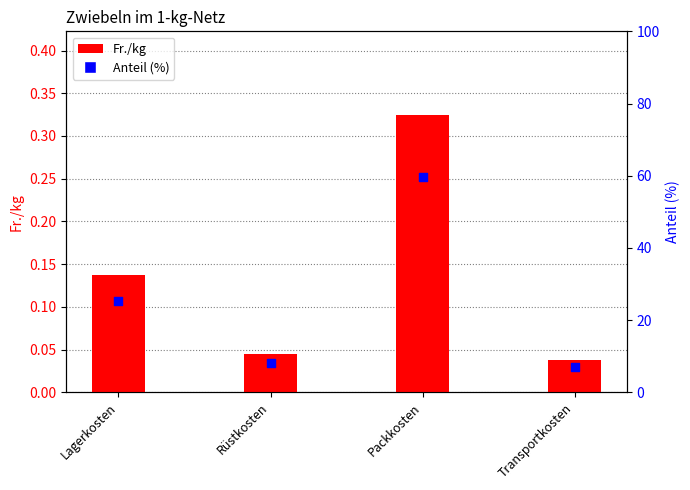

At which category is the sum across all series the highest?

Packkosten